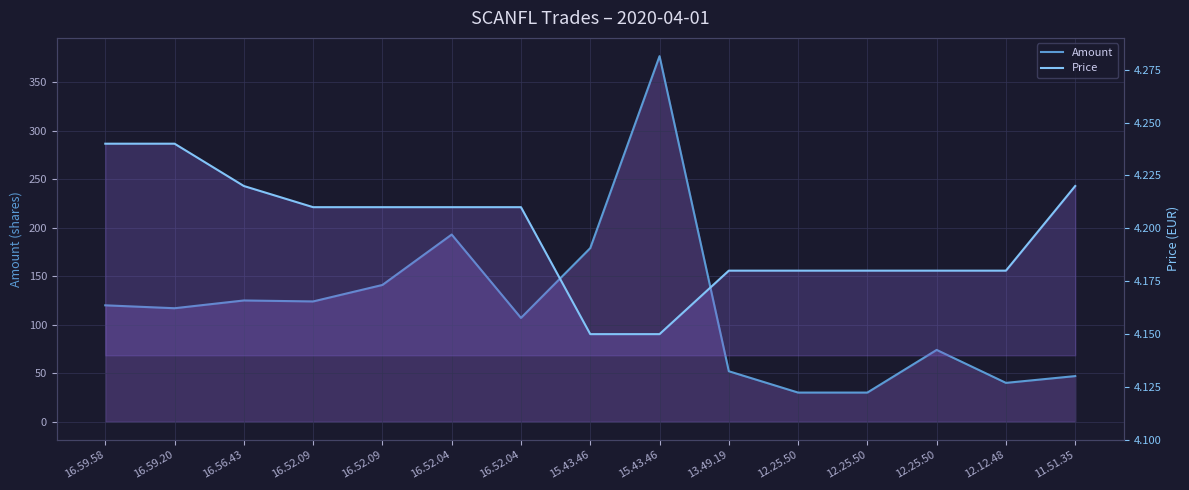

Does the chart have visible grid lines?

Yes